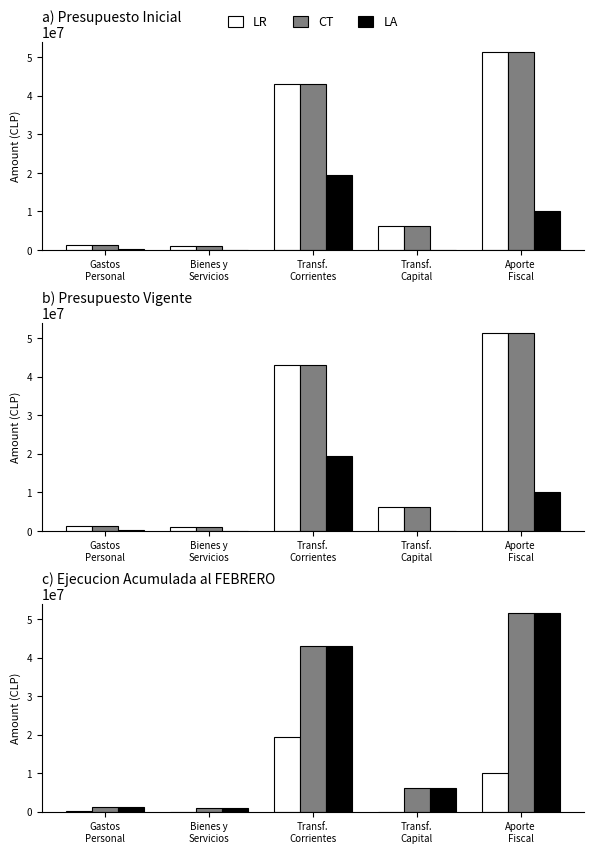

What is the minimum value for LR?

2365